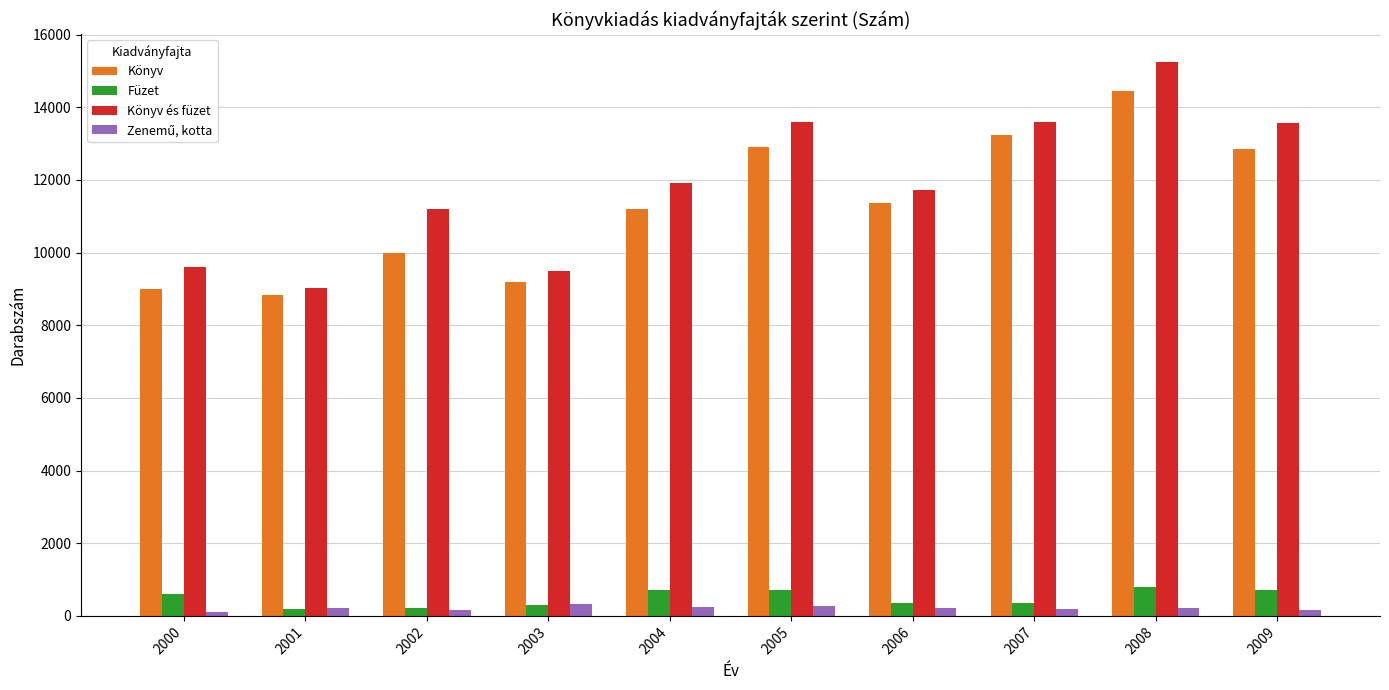

At which category is the sum across all series the highest?

2008